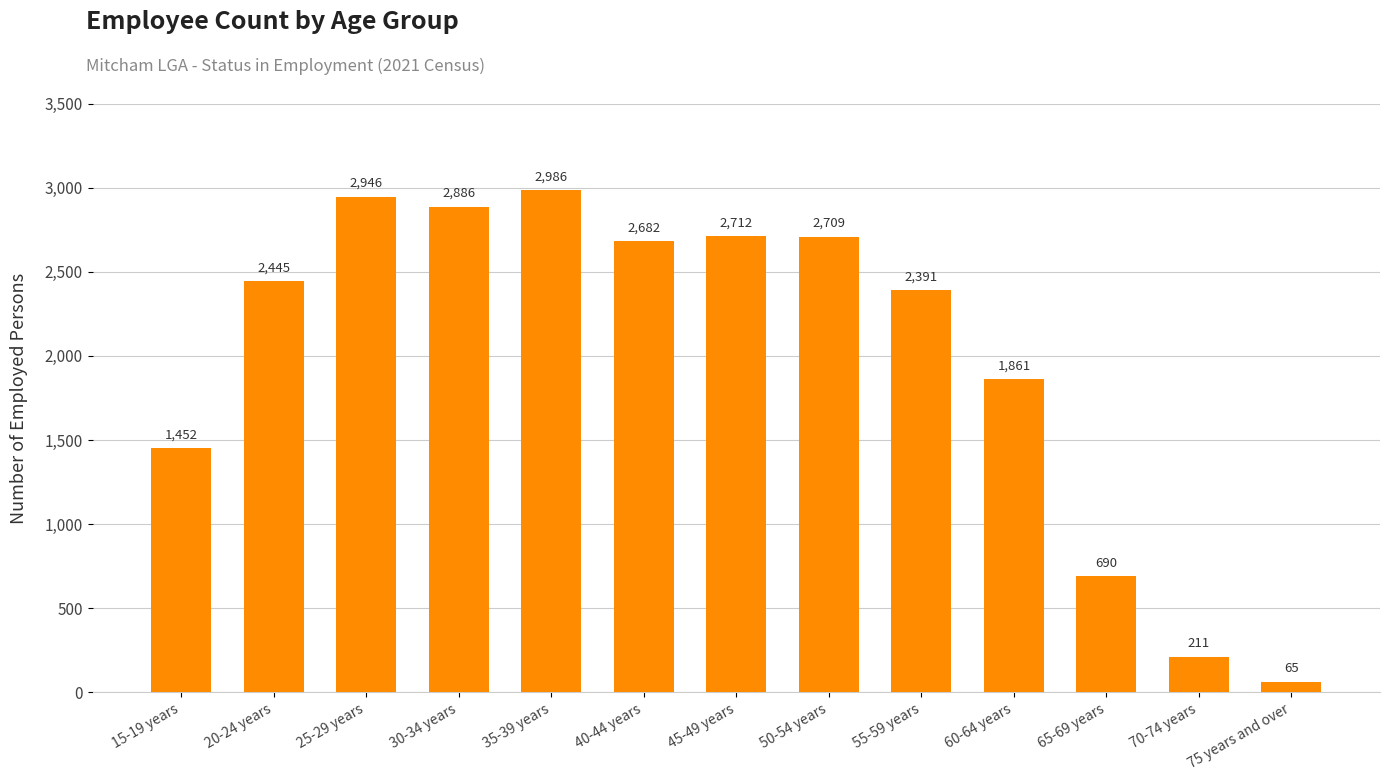

What is the sum of all values?

26036